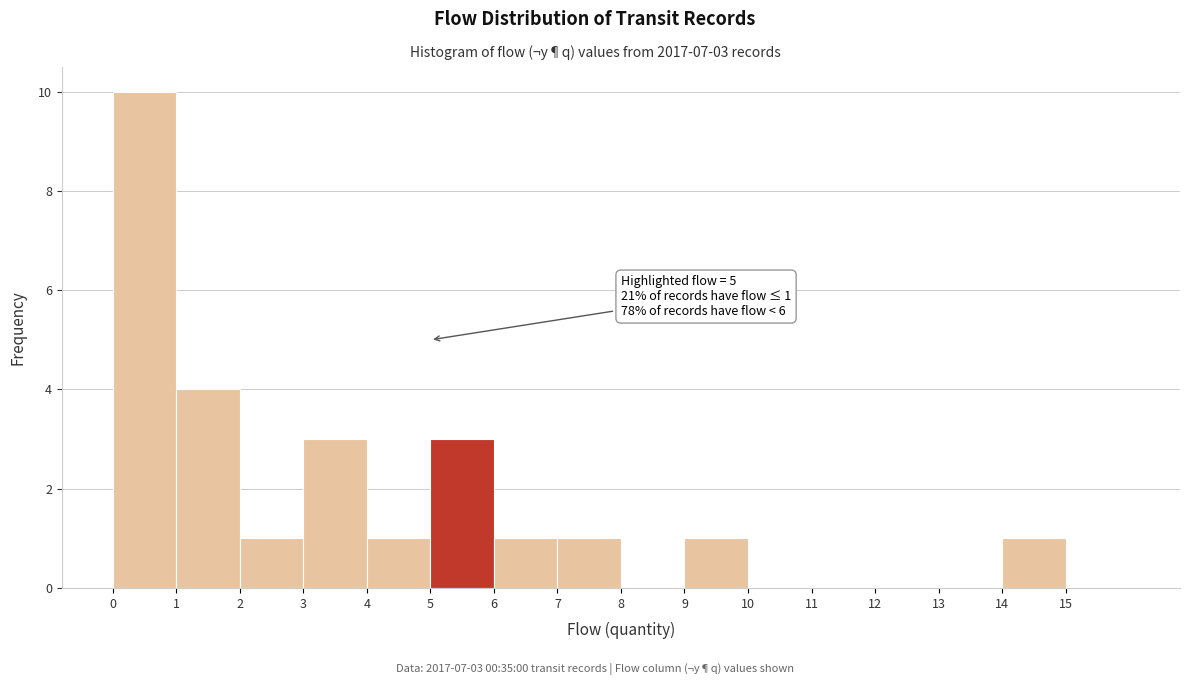

Over which range of the x-axis is the bar tallest?

0 to 1